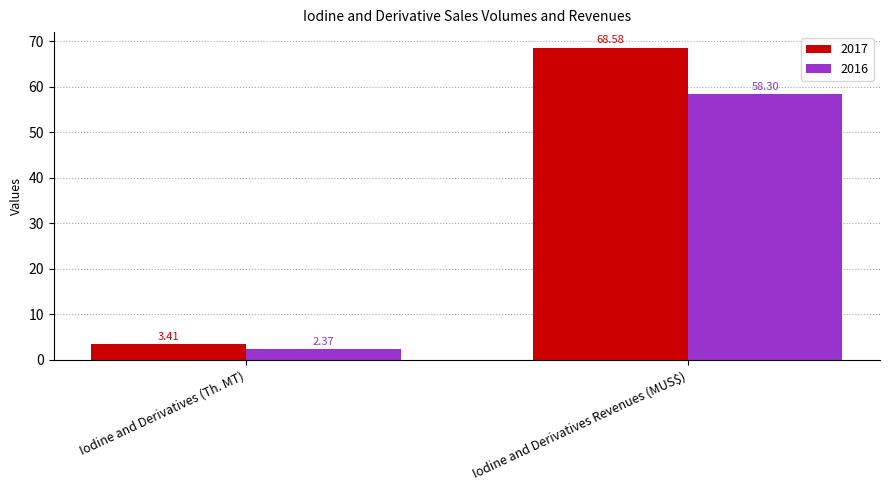

Which category has the highest value across all series?

Iodine and Derivatives Revenues (MUS$)